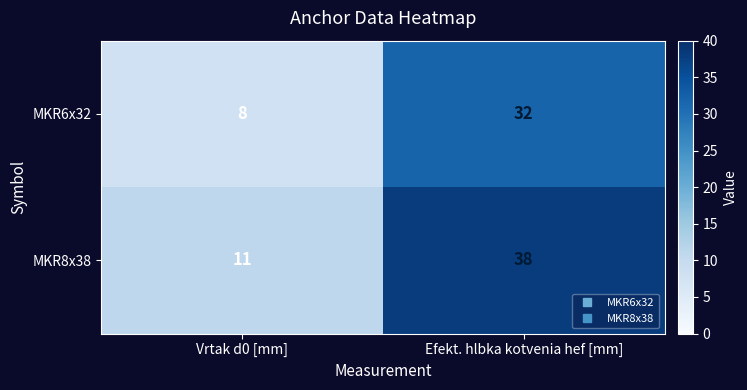

Reading left to right, extract all data points from this chart.

MKR6x32: 8	32
MKR8x38: 11	38